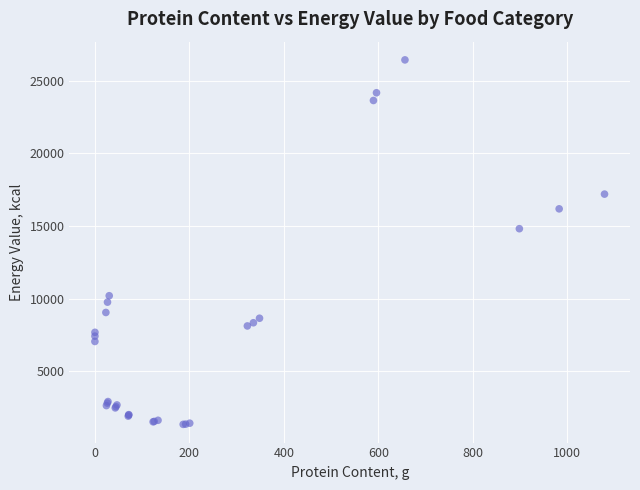

What Y value in the scatter plot is closest to 13893?

14818.0